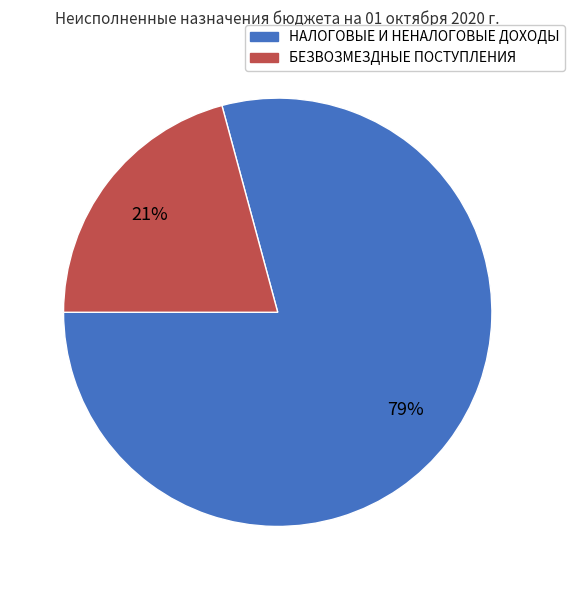

How many slices are in this pie chart?

2